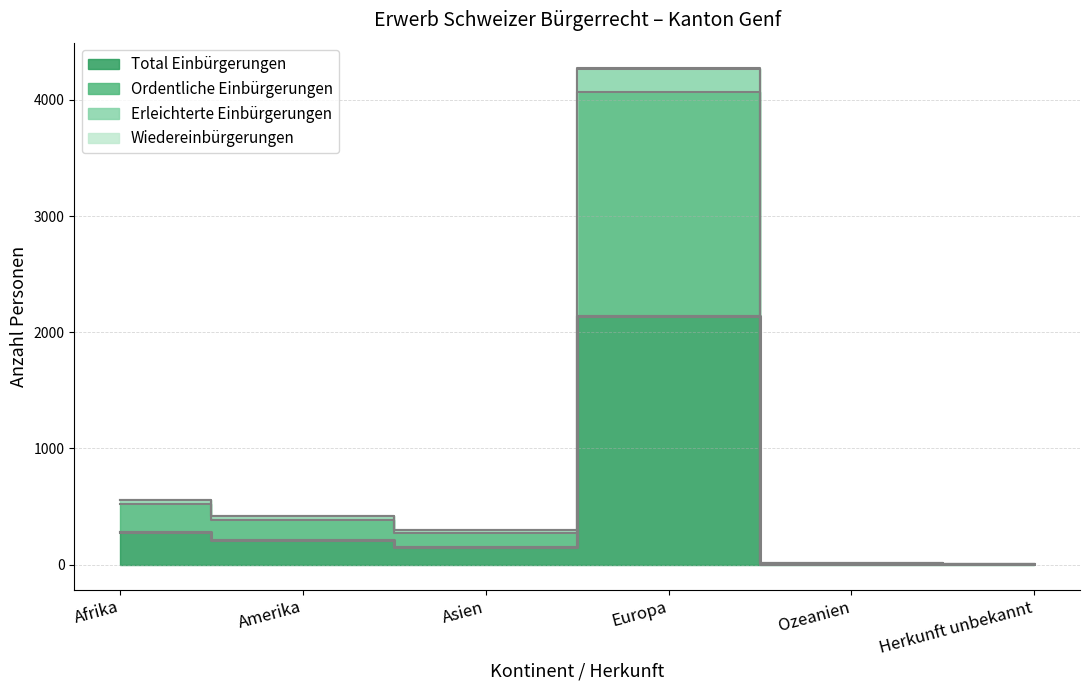

True or false: Erleichterte Einbürgerungen and Ordentliche Einbürgerungen intersect in this chart.

False